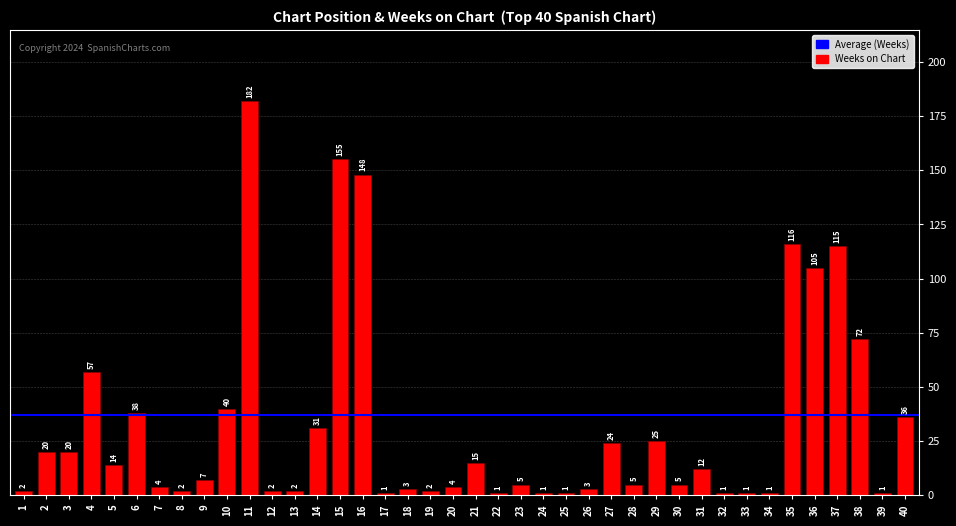

What is the value of the 19th bar from the left?

2